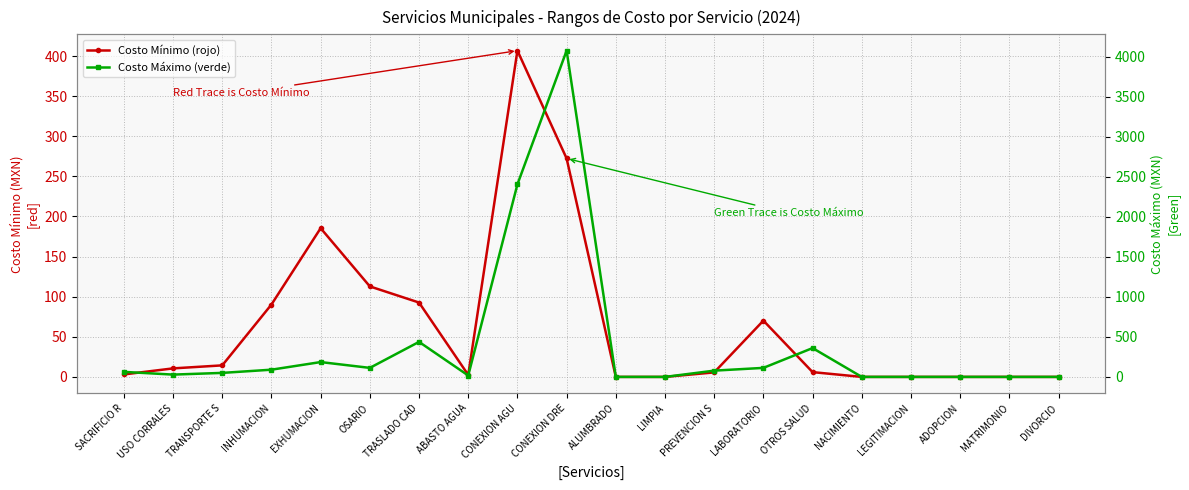

What is the difference between the maximum and minimum values in the Costo Máximo (verde) series?

4078.2